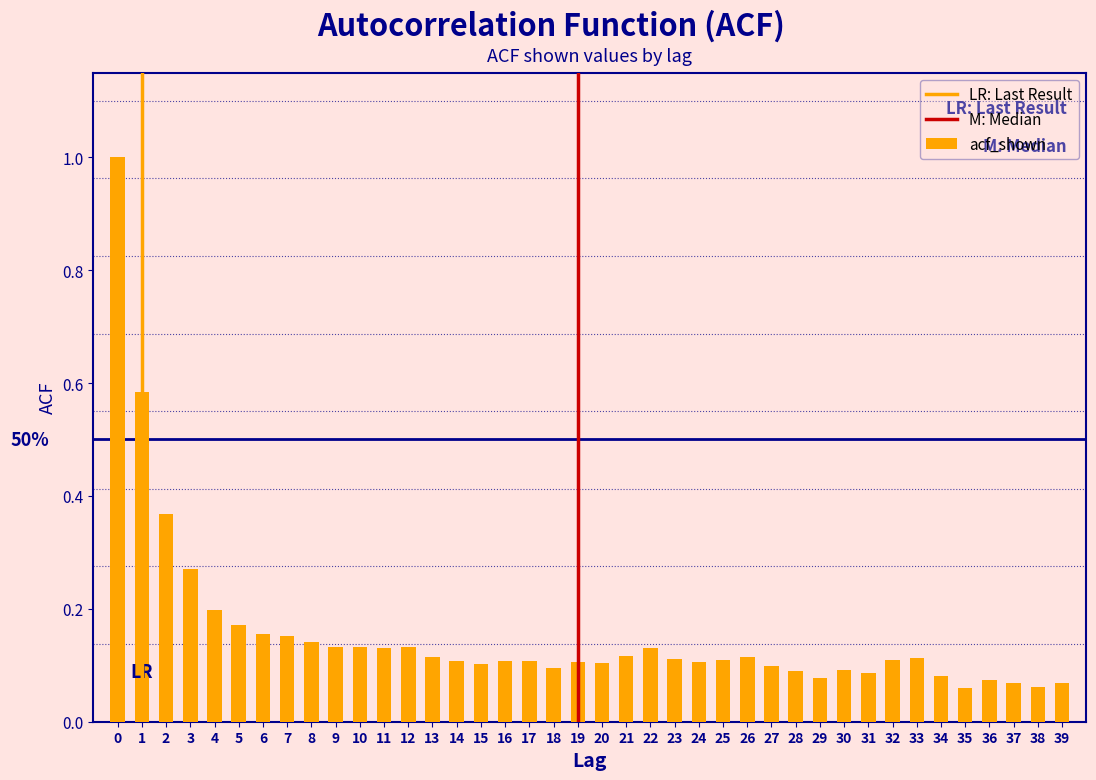

Is it true that the value at 24 is 0.2?

False